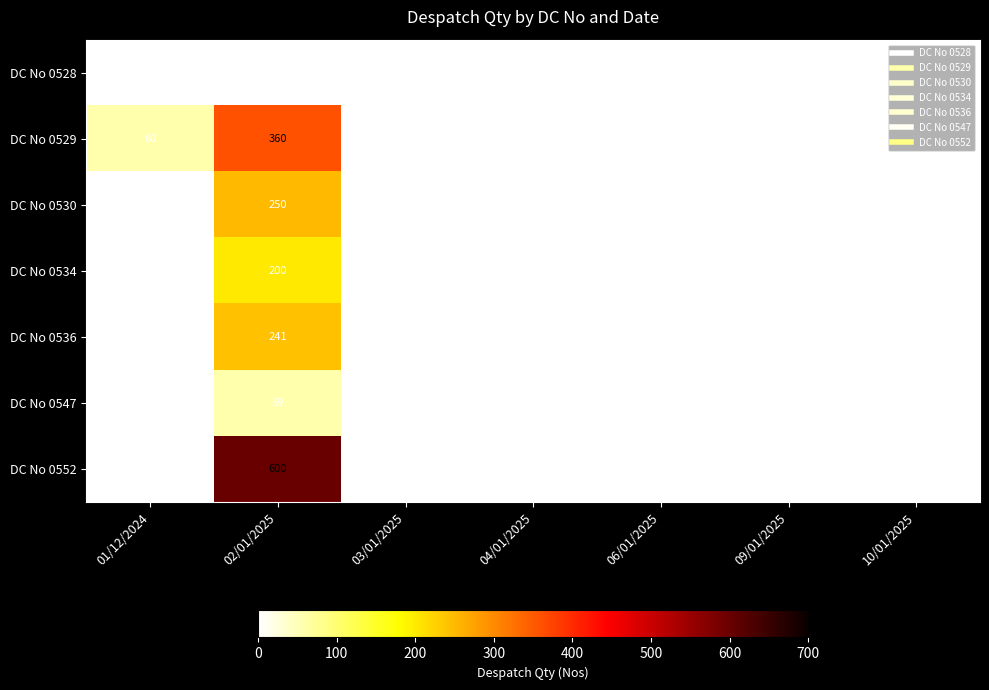

Rank the series by their maximum value, from lowest to highest.

DC No 0528, DC No 0547, DC No 0534, DC No 0536, DC No 0530, DC No 0529, DC No 0552